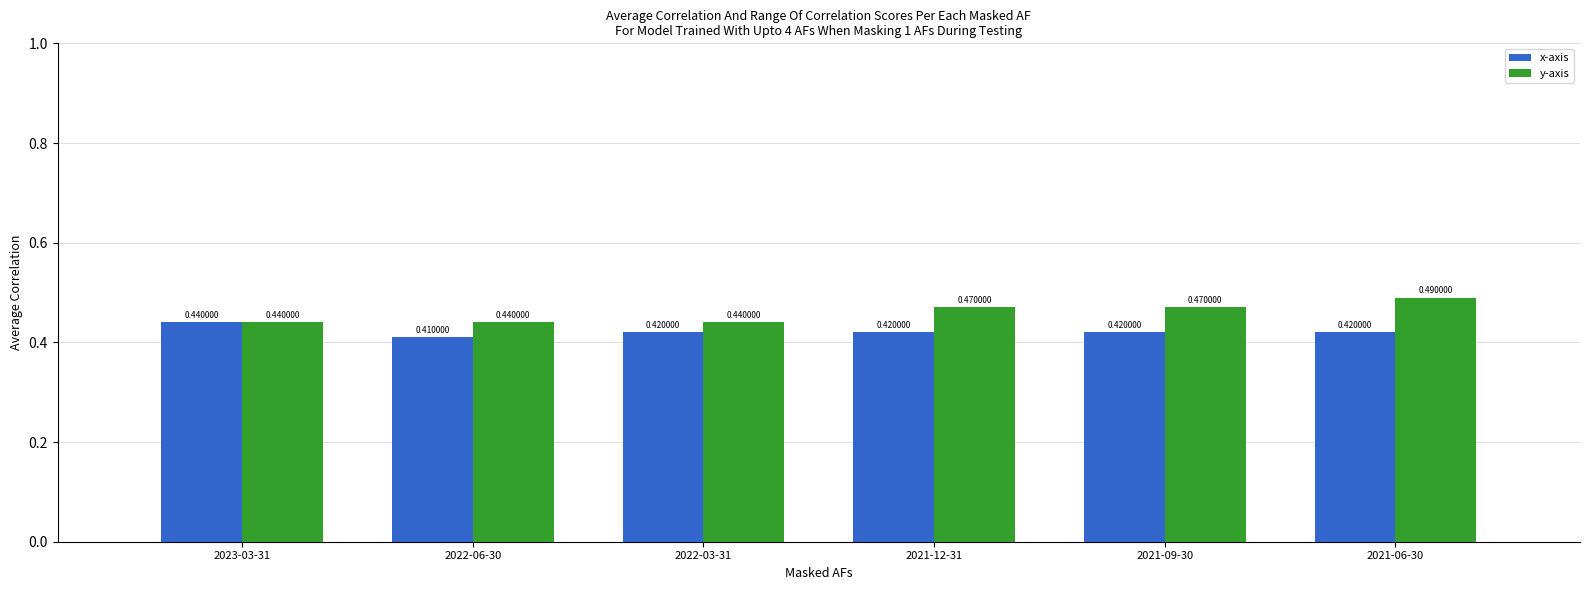

How many categories are shown in the chart?

6